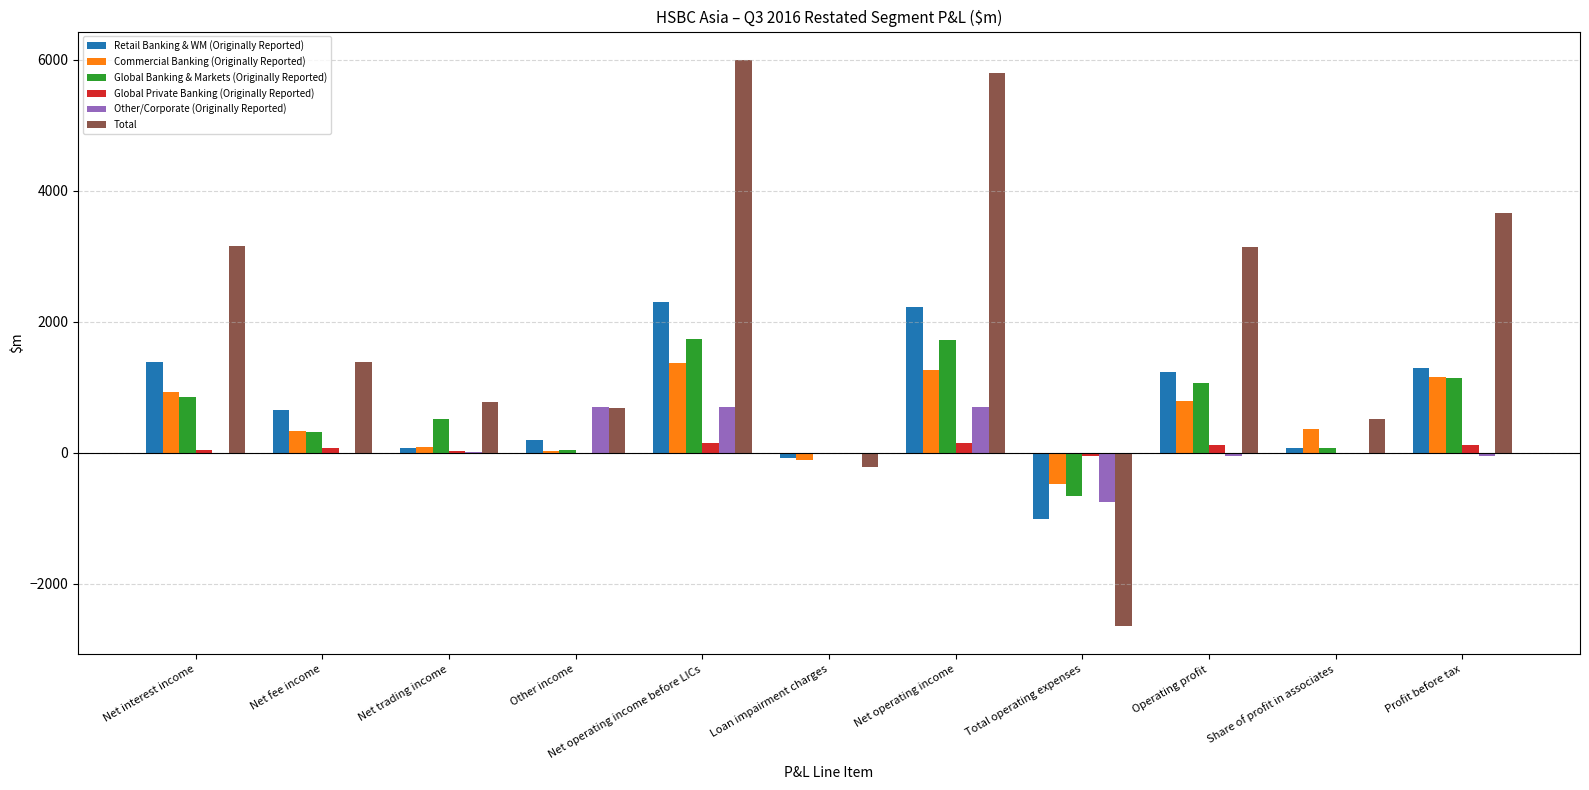

The value of Global Banking & Markets (Originally Reported) at Net operating income is 1720. True or false?

True